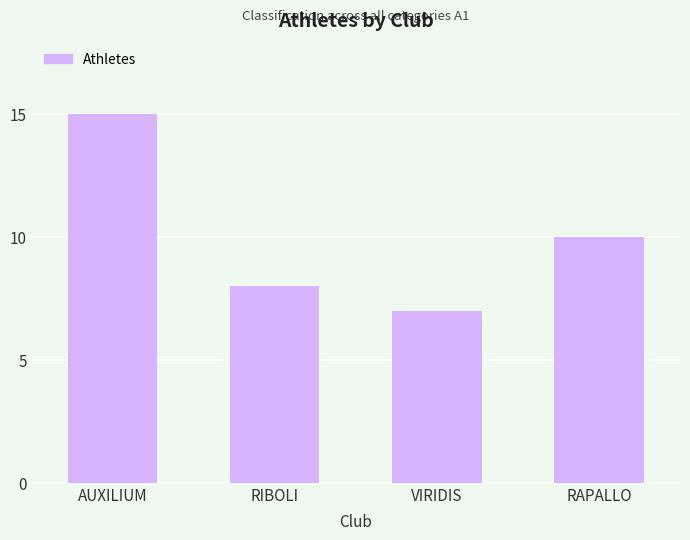

Rank the categories by value from lowest to highest.

VIRIDIS, RIBOLI, RAPALLO, AUXILIUM